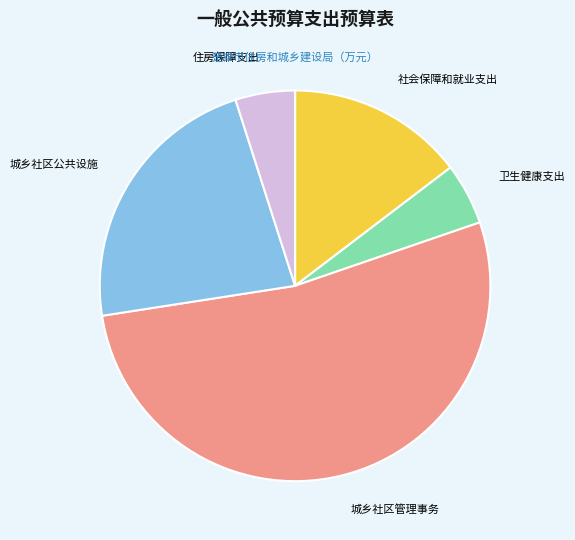

Is it true that 住房保障支出 is 11% of the pie?

False